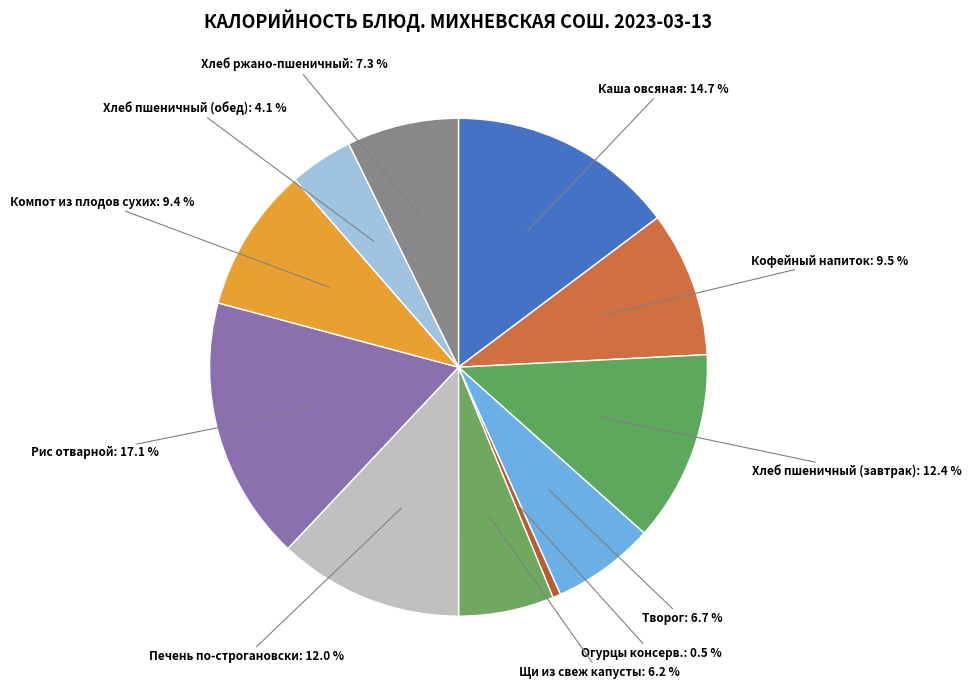

How many segments does this pie chart have?

11